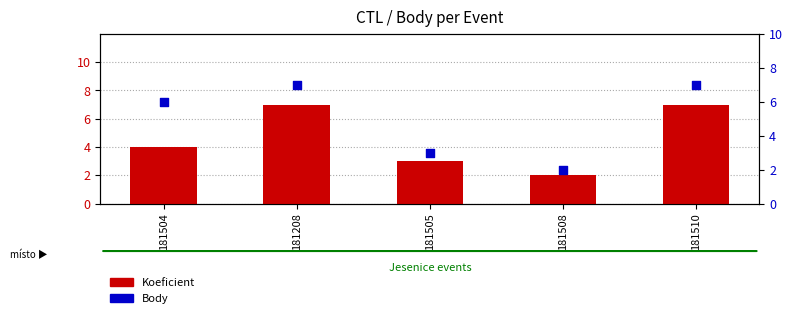

Which series contains the lowest Y value?

Koeficient